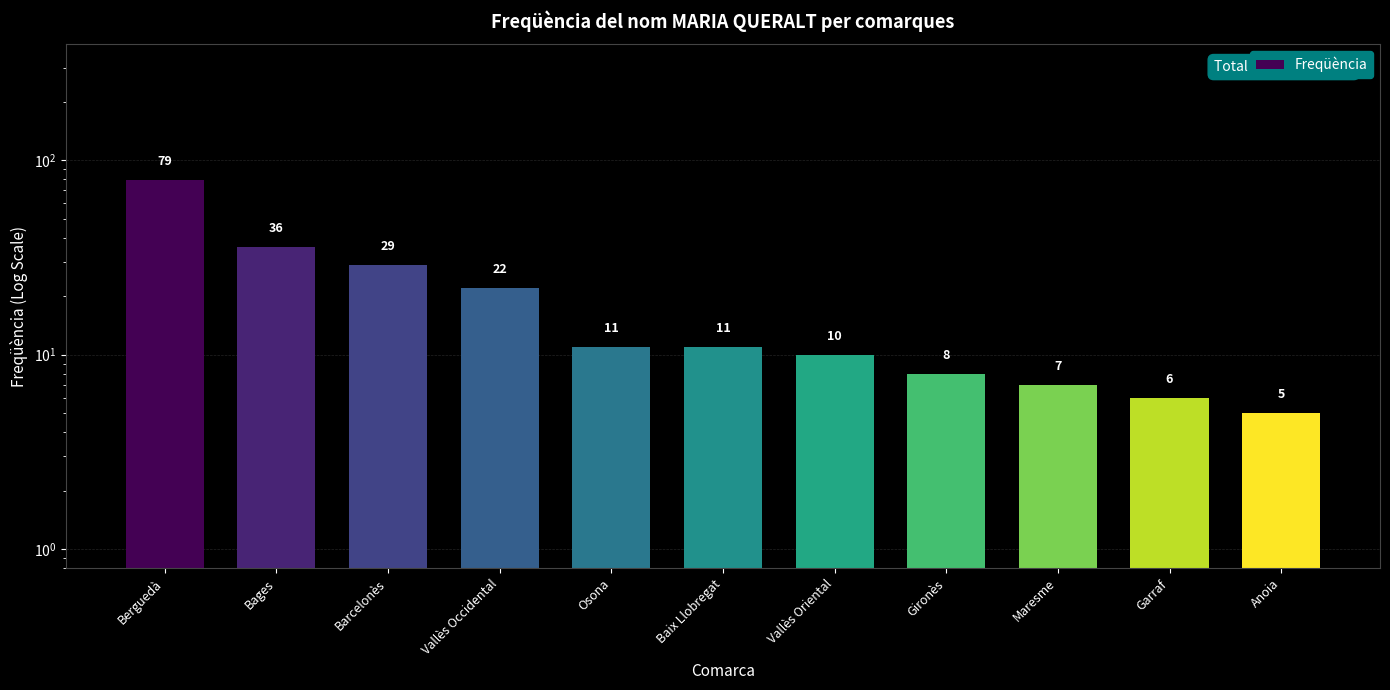

What is the label of the 3rd bar from the left?

Barcelonès